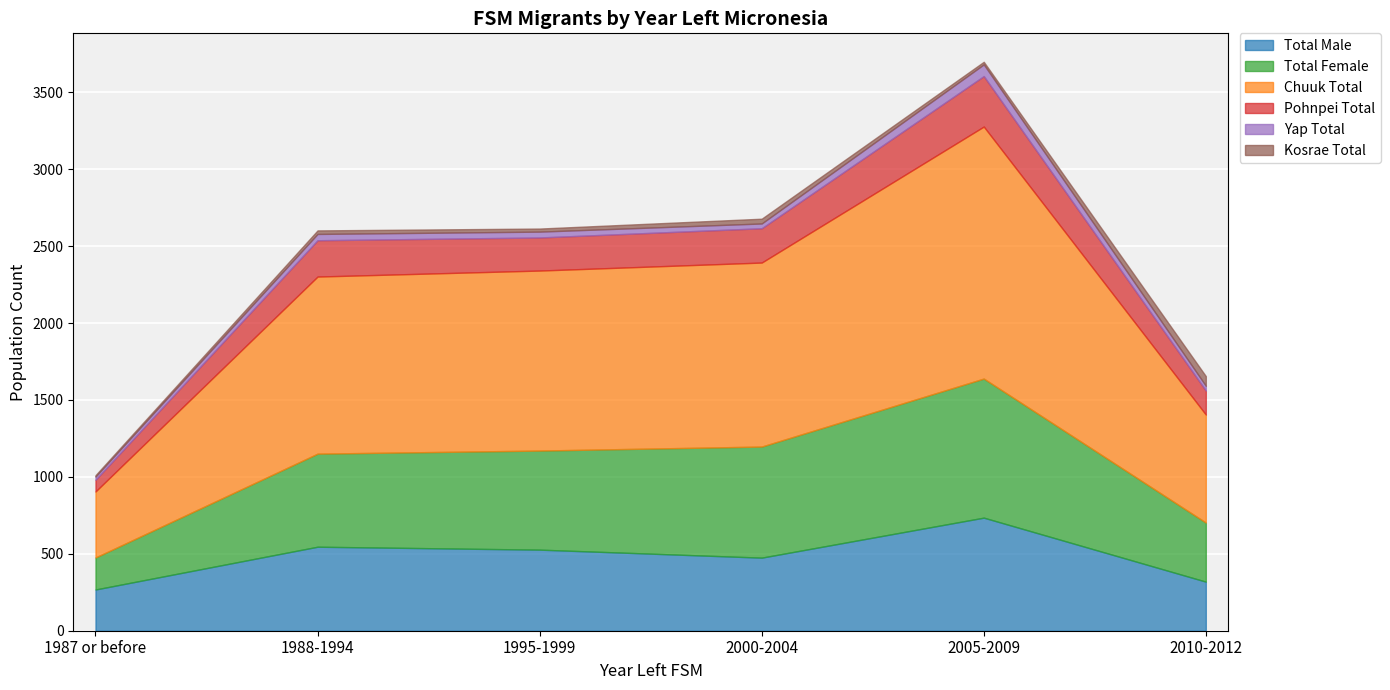

What is the highest value of the Total Female series?

904